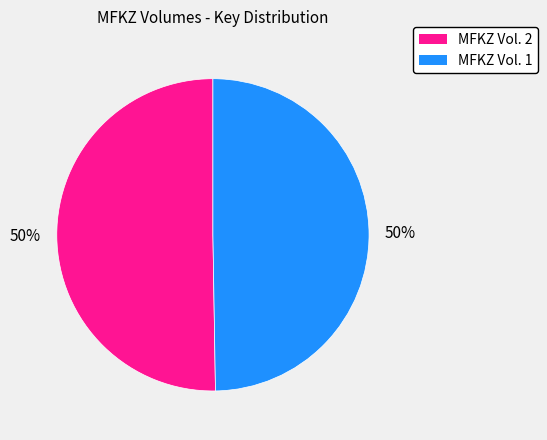

Count the number of slices in the pie.

2